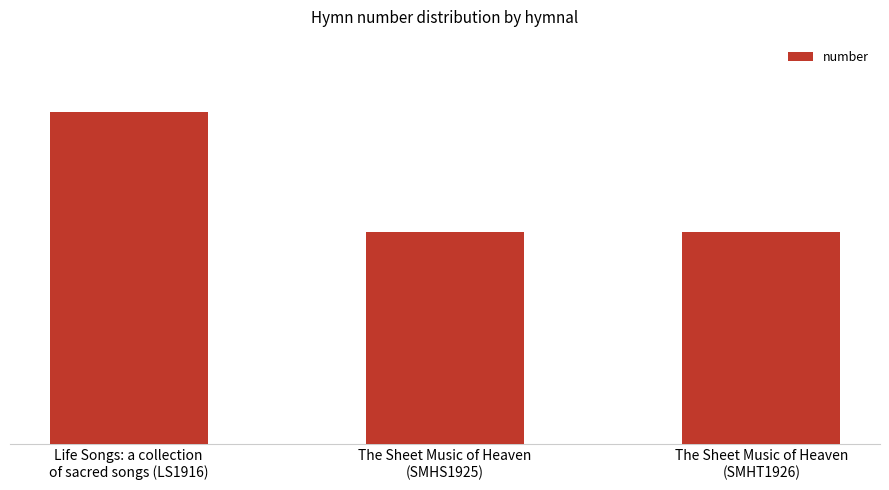

Are the bars horizontal?

No